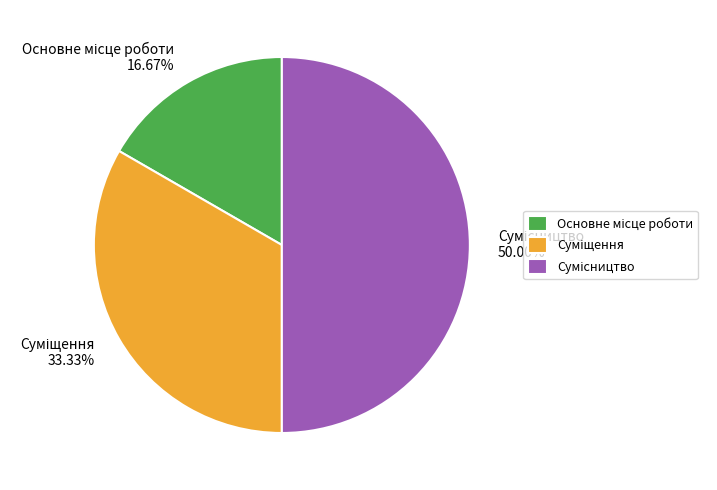

Count the number of slices in the pie.

3